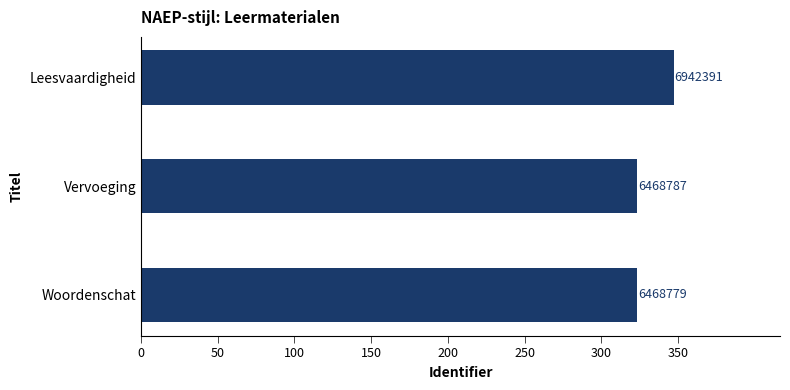

Does the chart contain any negative values?

No